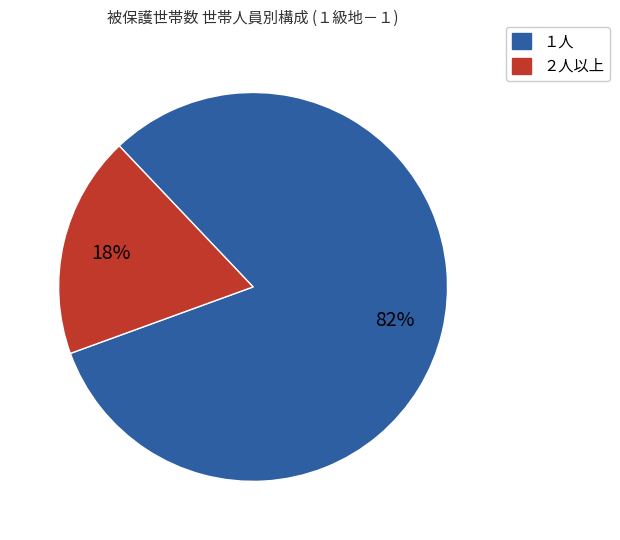

Which has a higher value, ２人以上 or １人?

１人